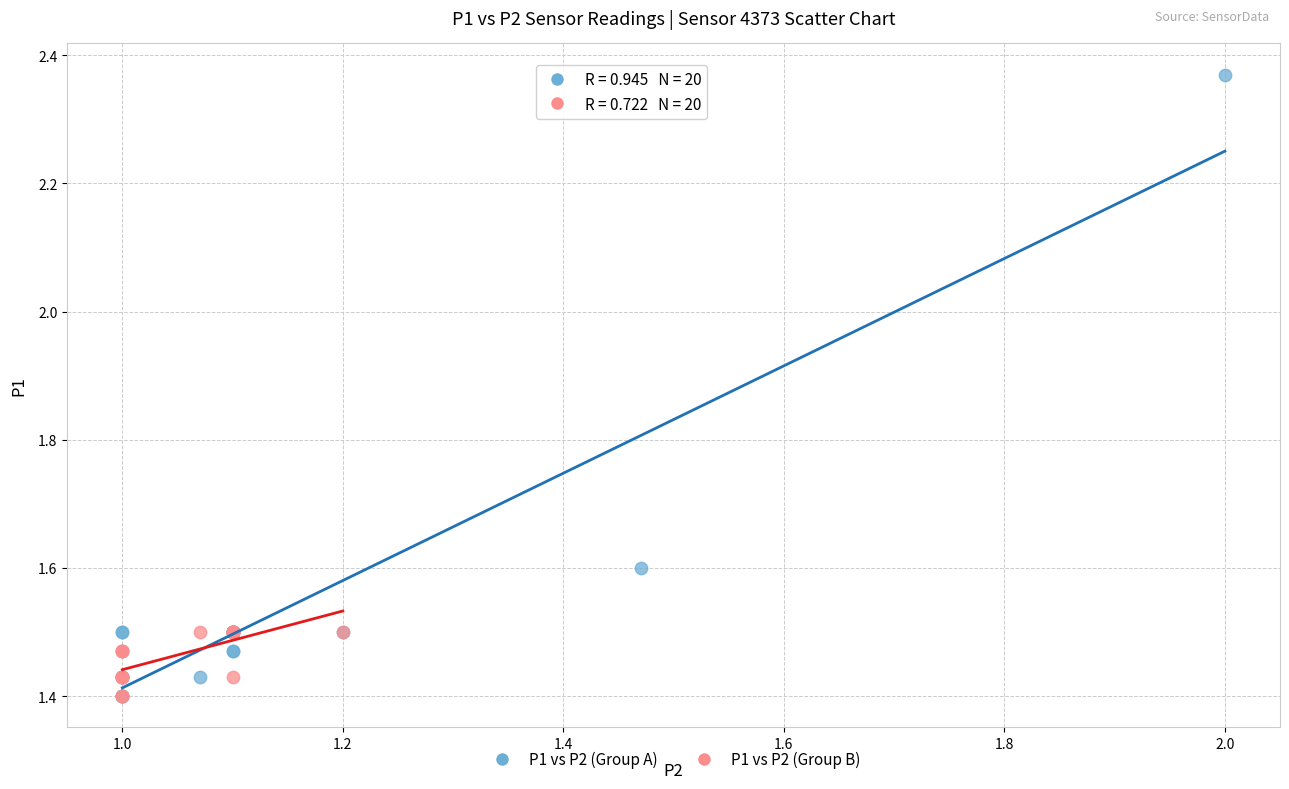

Which series has the largest Y range (max minus min)?

P1 vs P2 (Group A)